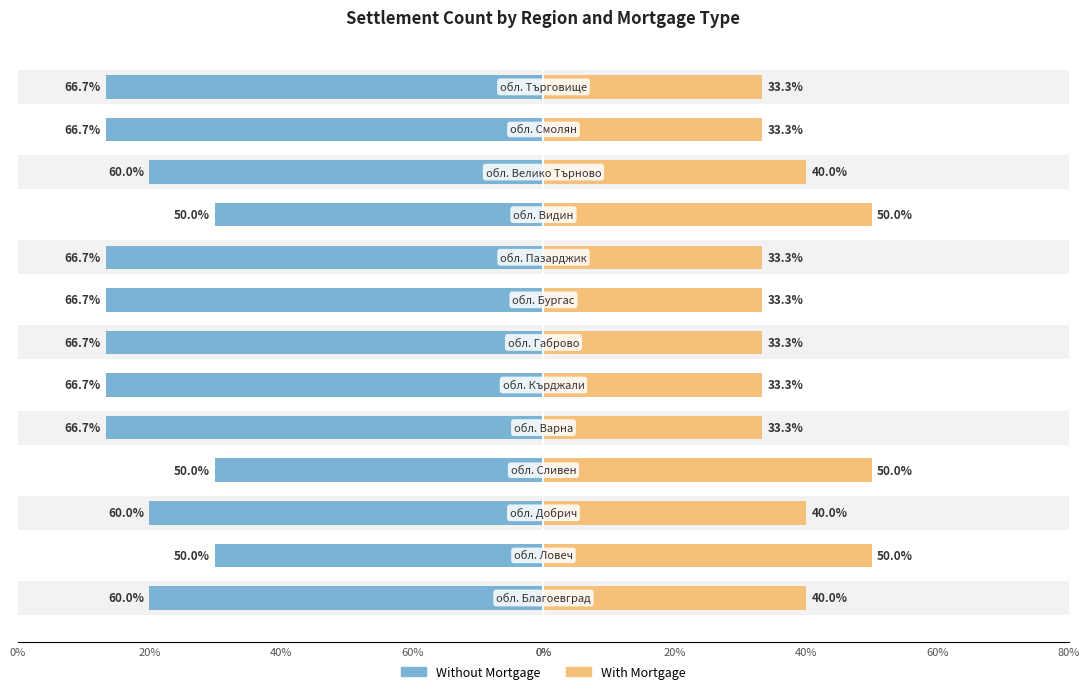

Reading right to left, transcribe all the data shown in this chart.

Without Mortgage: -66.7	-66.7	-60.0	-50.0	-66.7	-66.7	-66.7	-66.7	-66.7	-50.0	-60.0	-50.0	-60.0
With Mortgage: 33.3	33.3	40.0	50.0	33.3	33.3	33.3	33.3	33.3	50.0	40.0	50.0	40.0